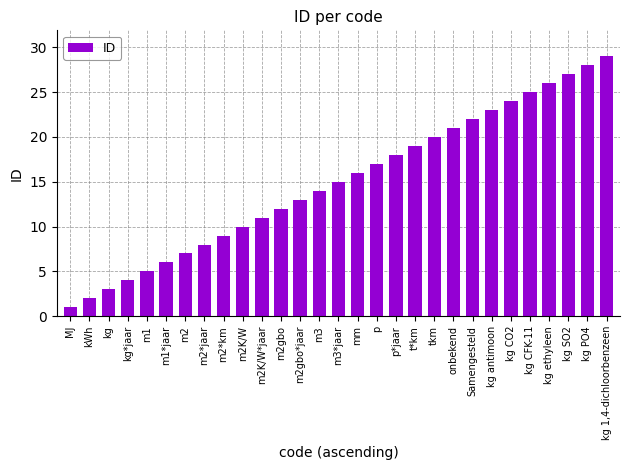

Rank the categories by value from highest to lowest.

kg 1,4-dichloorbenzeen, kg PO4, kg SO2, kg ethyleen, kg CFK-11, kg CO2, kg antimoon, Samengesteld, onbekend, tkm, t*km, p*jaar, p, mm, m3*jaar, m3, m2gbo*jaar, m2gbo, m2K/W*jaar, m2K/W, m2*km, m2*jaar, m2, m1*jaar, m1, kg*jaar, kg, kWh, MJ